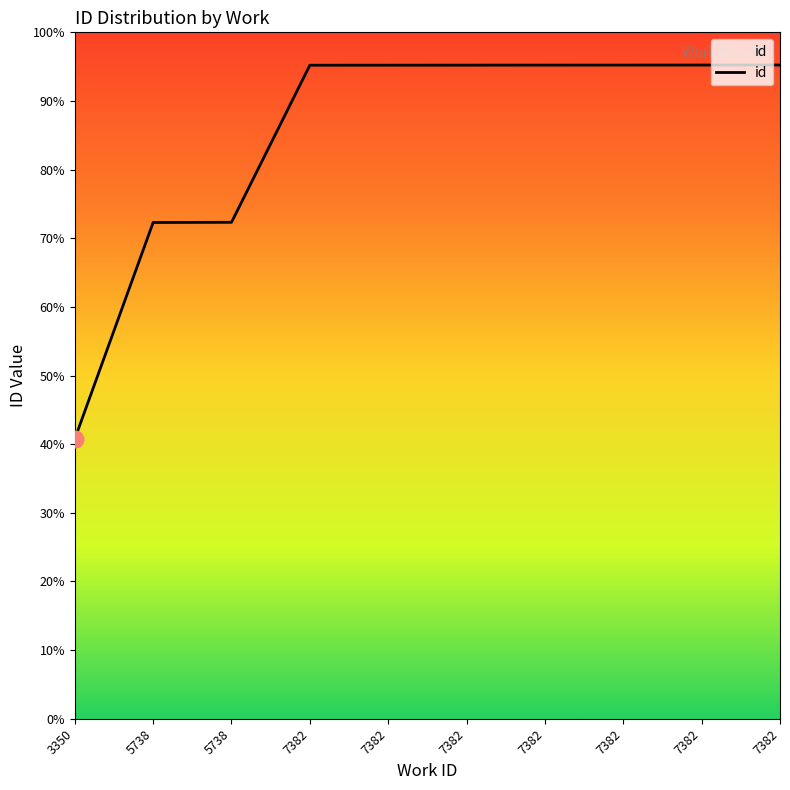

Reading left to right, what are all the values shown in this chart?

3350=8623	5738=15293	5738=15299	7382=20140	7382=20141	7382=20142	7382=20143	7382=20144	7382=20145	7382=20146